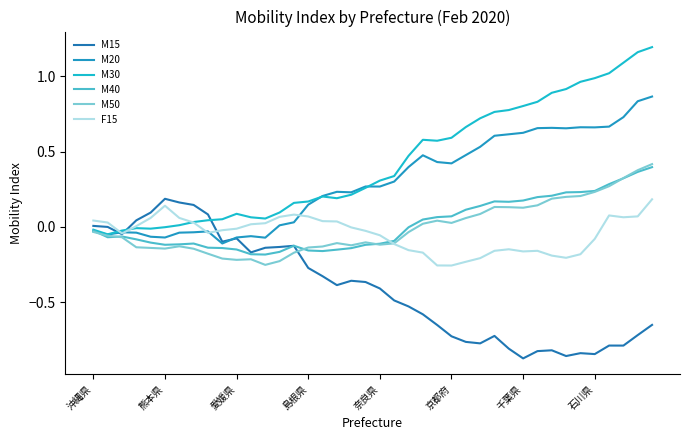

At how many categories does at least one series exceed 0?

39